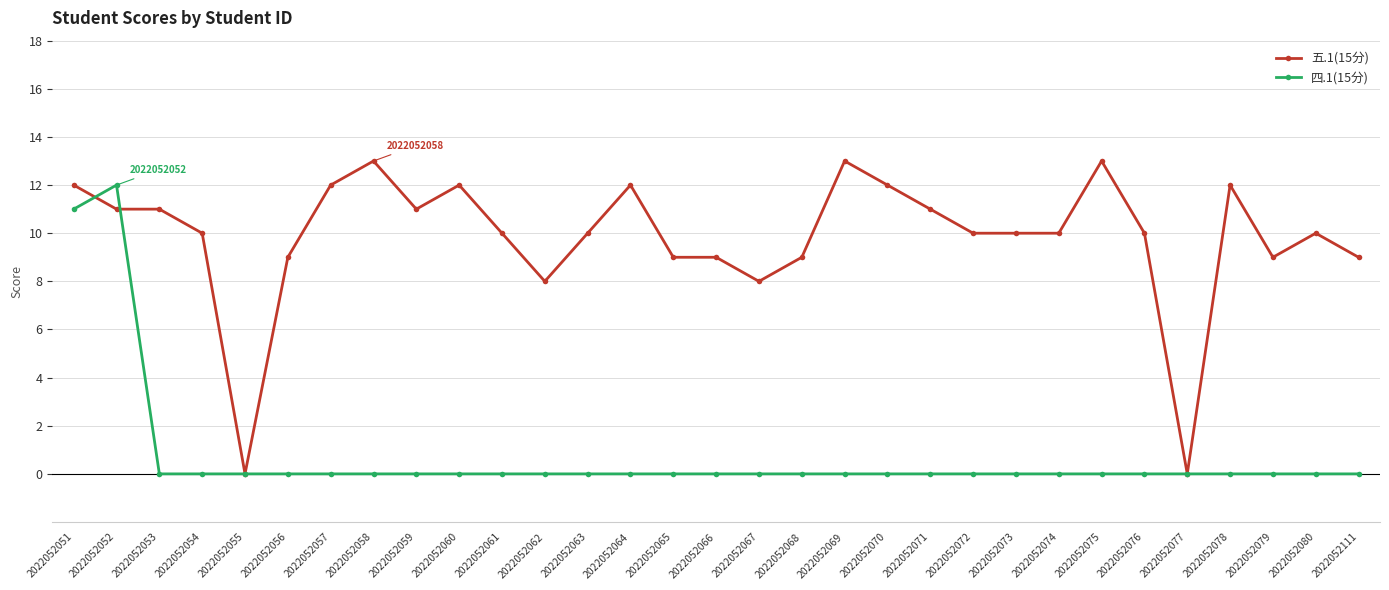

At which category does 四.1(15分) reach its first local peak?

2022052052